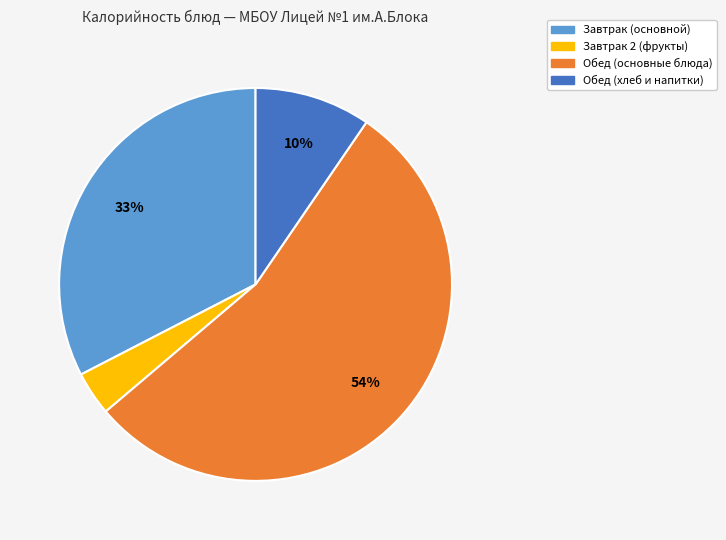

How many slices are in this pie chart?

4